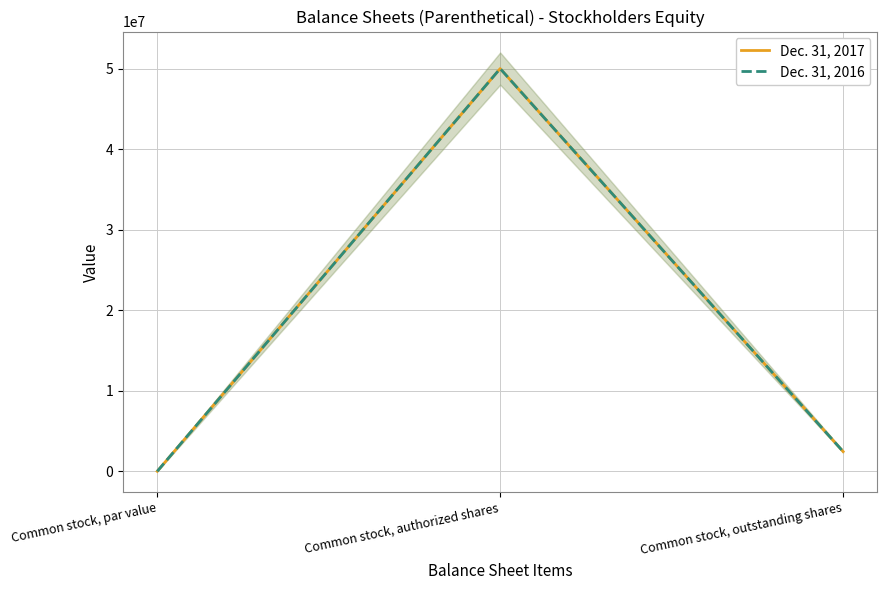

Which category has the lowest value in the Dec. 31, 2017 series?

Common stock, par value